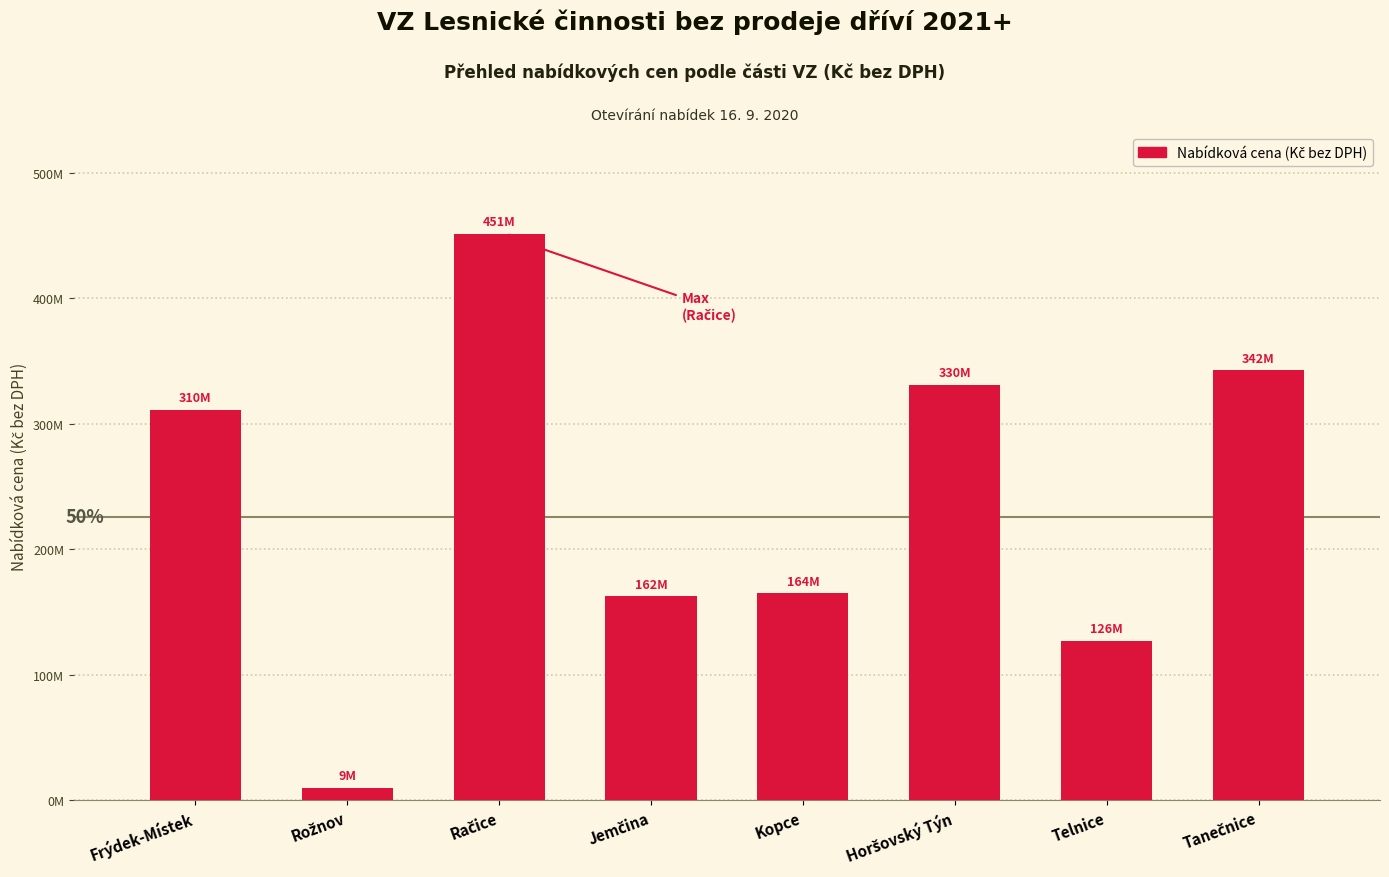

Where does the data first go above 310847178?

Račice